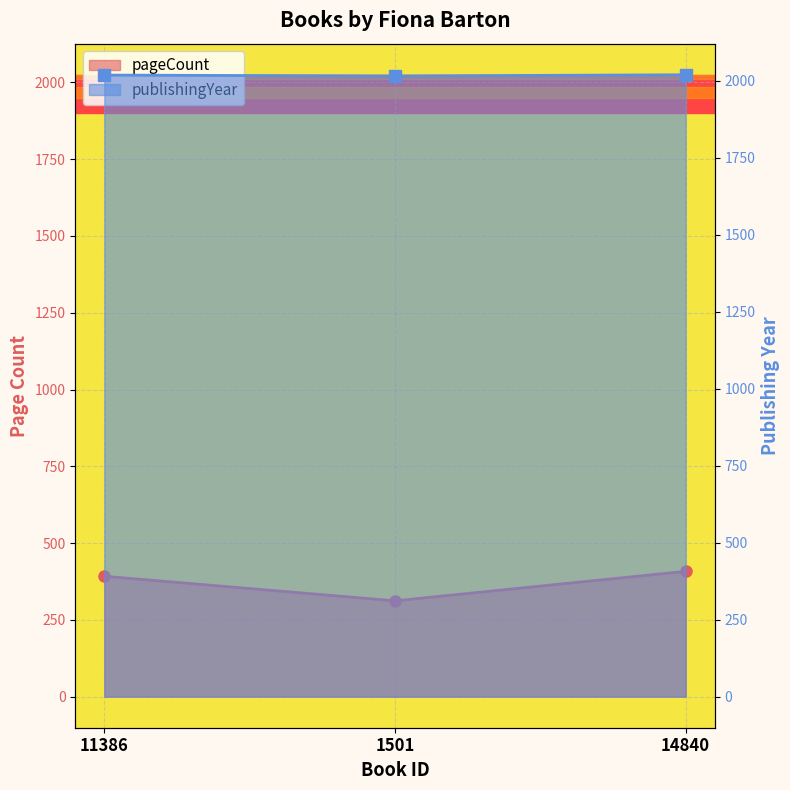

What is the lowest value of the publishingYear series?

2016